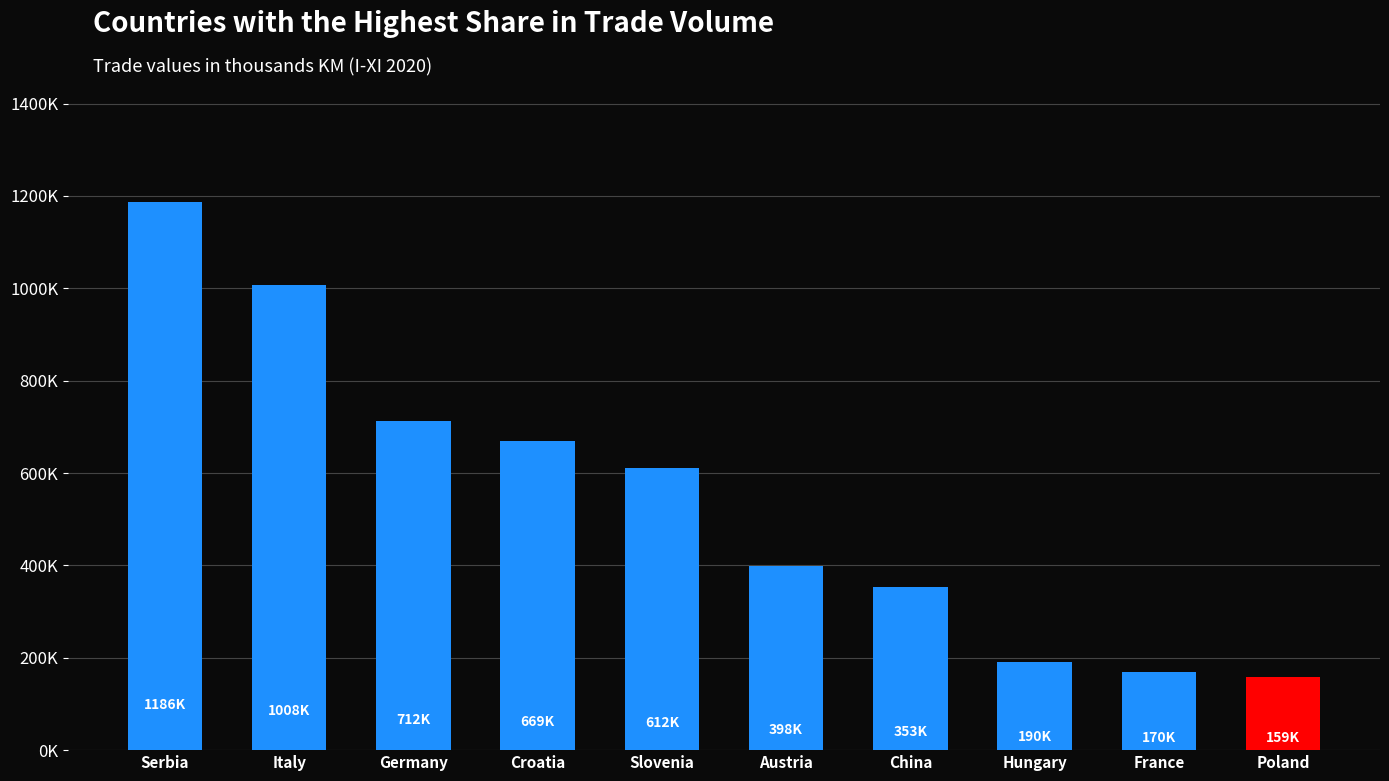

What is the label of the 8th bar from the left?

Hungary